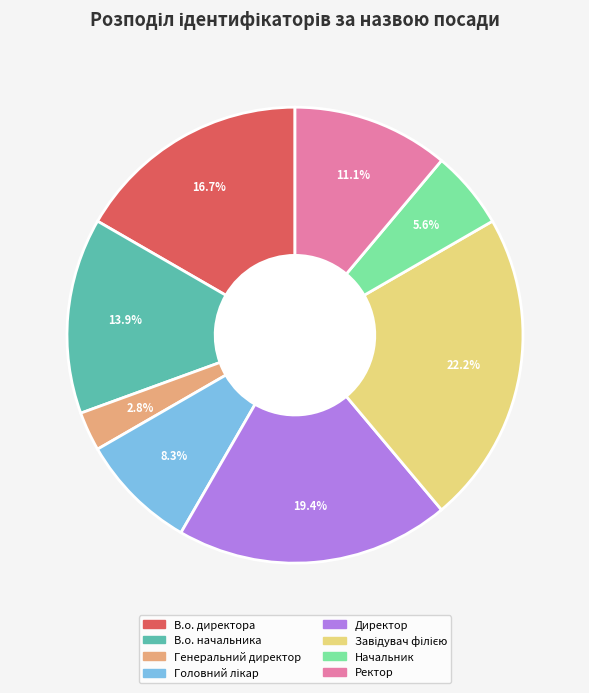

What is the smallest slice in the pie chart?

Генеральний директор